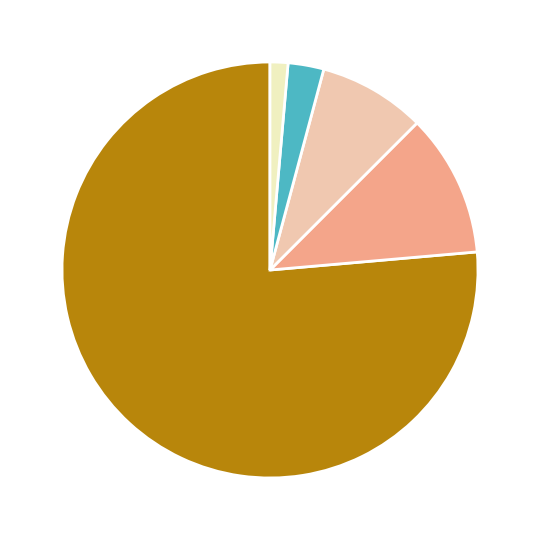

Is there a majority slice in this chart?

Yes